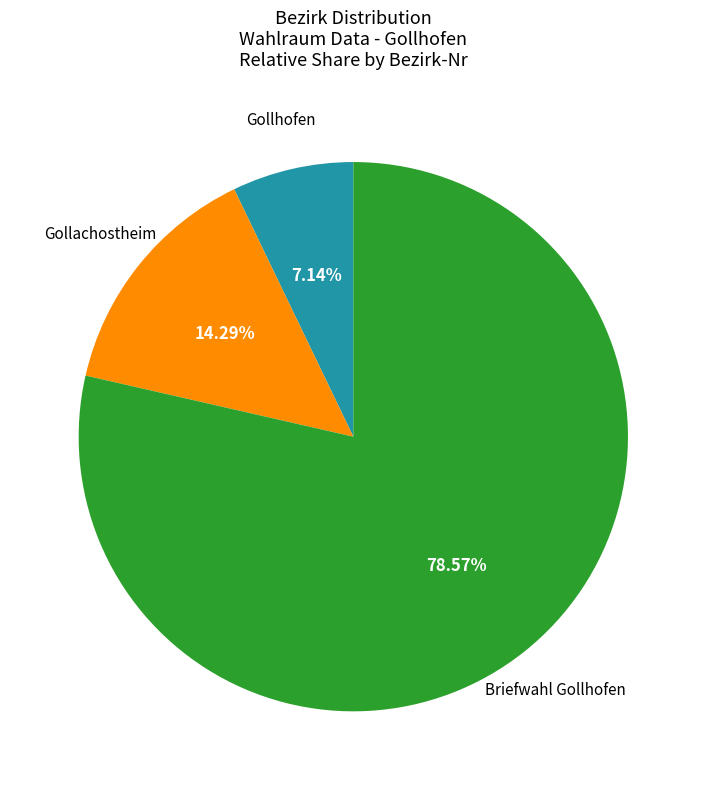

Does any single category account for the majority?

Yes